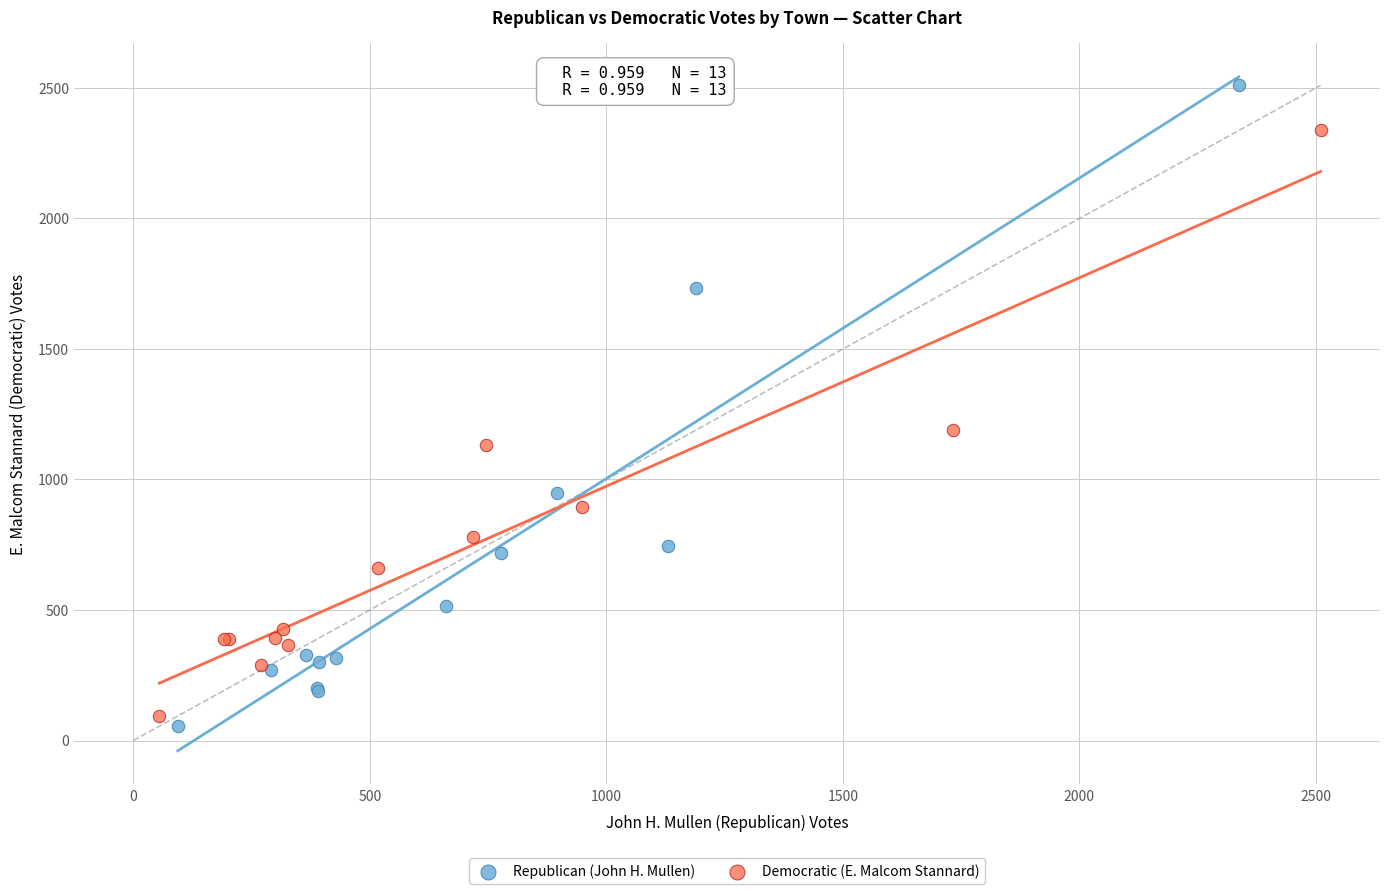

Which series reaches the maximum Y coordinate?

Republican (John H. Mullen)